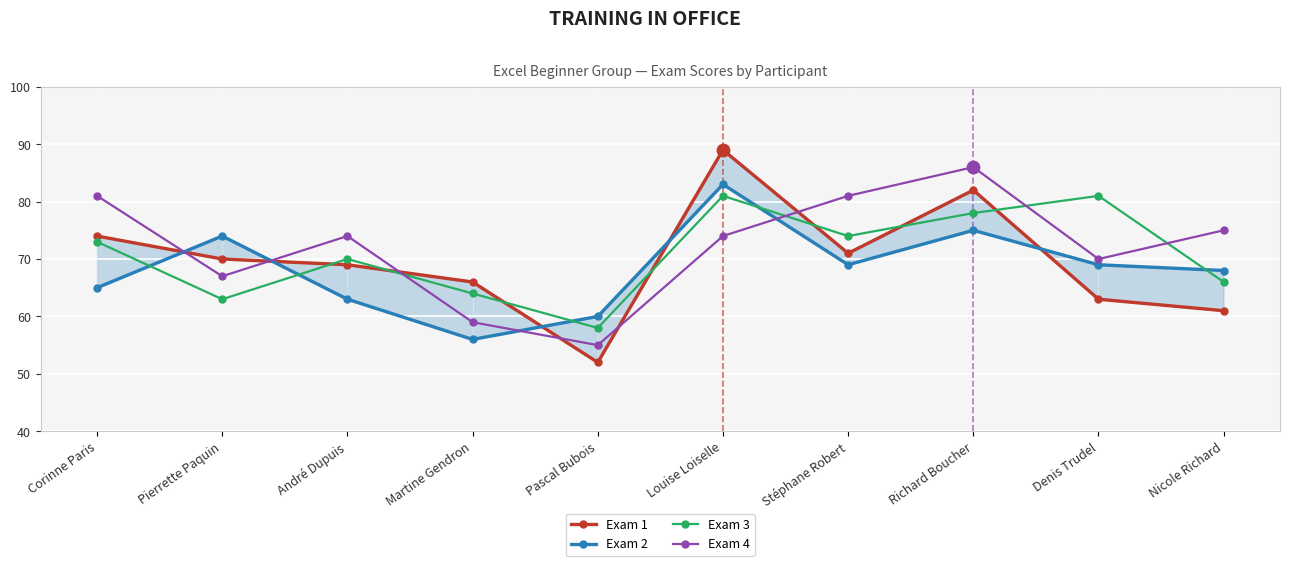

What are all the series names shown in the legend?

Exam 1, Exam 2, Exam 3, Exam 4